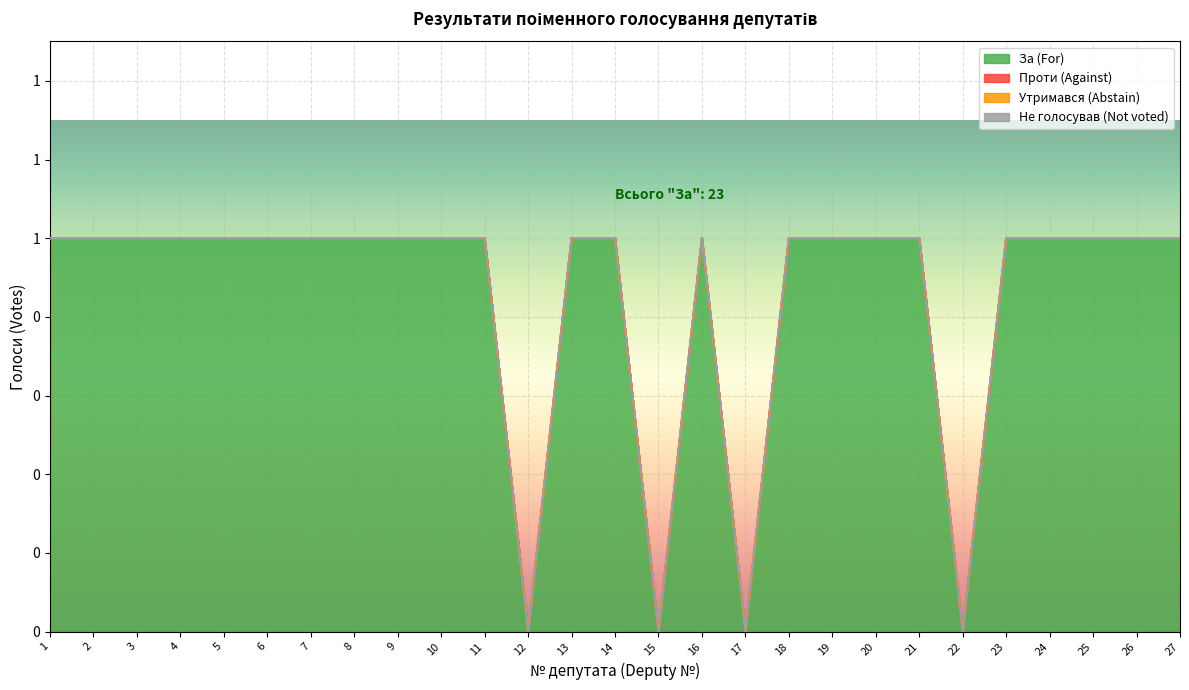

Reading left to right, list all the values displayed in this chart.

За (For): 1	1	1	1	1	1	1	1	1	1	1	0	1	1	0	1	0	1	1	1	1	0	1	1	1	1	1
Проти (Against): 0	0	0	0	0	0	0	0	0	0	0	0	0	0	0	0	0	0	0	0	0	0	0	0	0	0	0
Утримався (Abstain): 0	0	0	0	0	0	0	0	0	0	0	0	0	0	0	0	0	0	0	0	0	0	0	0	0	0	0
Не голосував (Not voted): 0	0	0	0	0	0	0	0	0	0	0	0	0	0	0	0	0	0	0	0	0	0	0	0	0	0	0